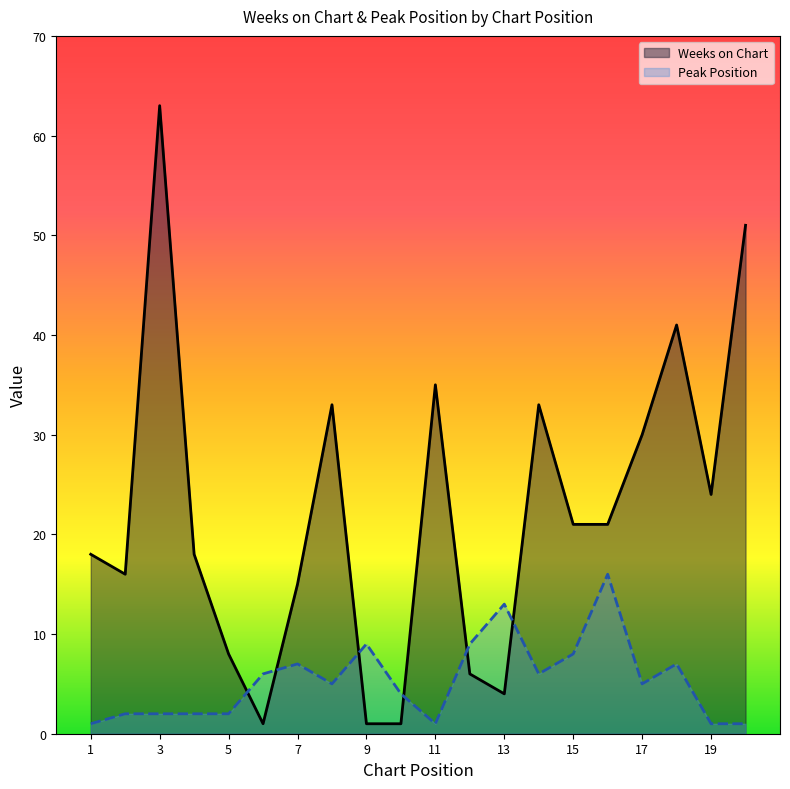

What is the maximum value shown in the chart?

63